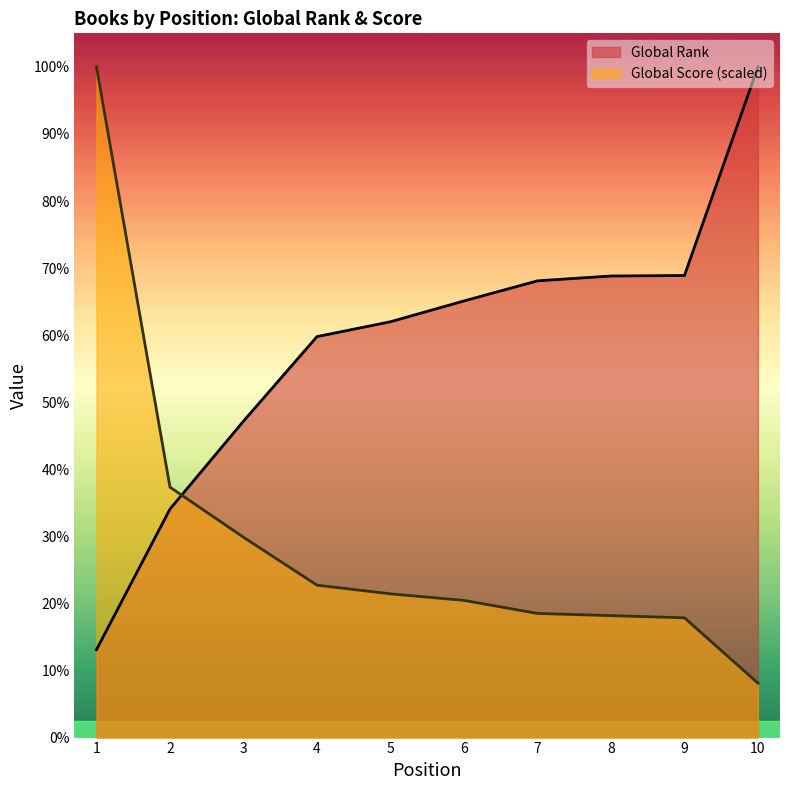

How many data points in Global Rank are less than 6232?

5